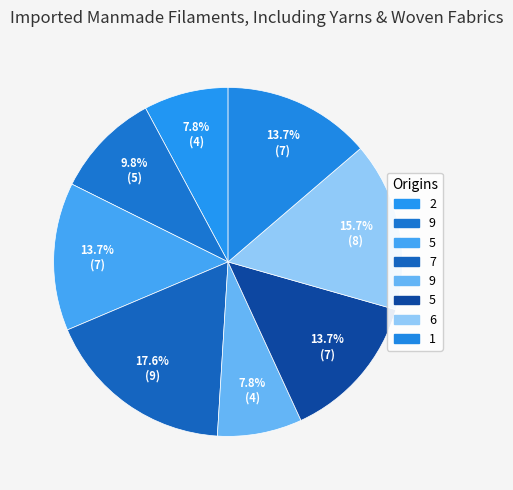

Count the number of slices in the pie.

8